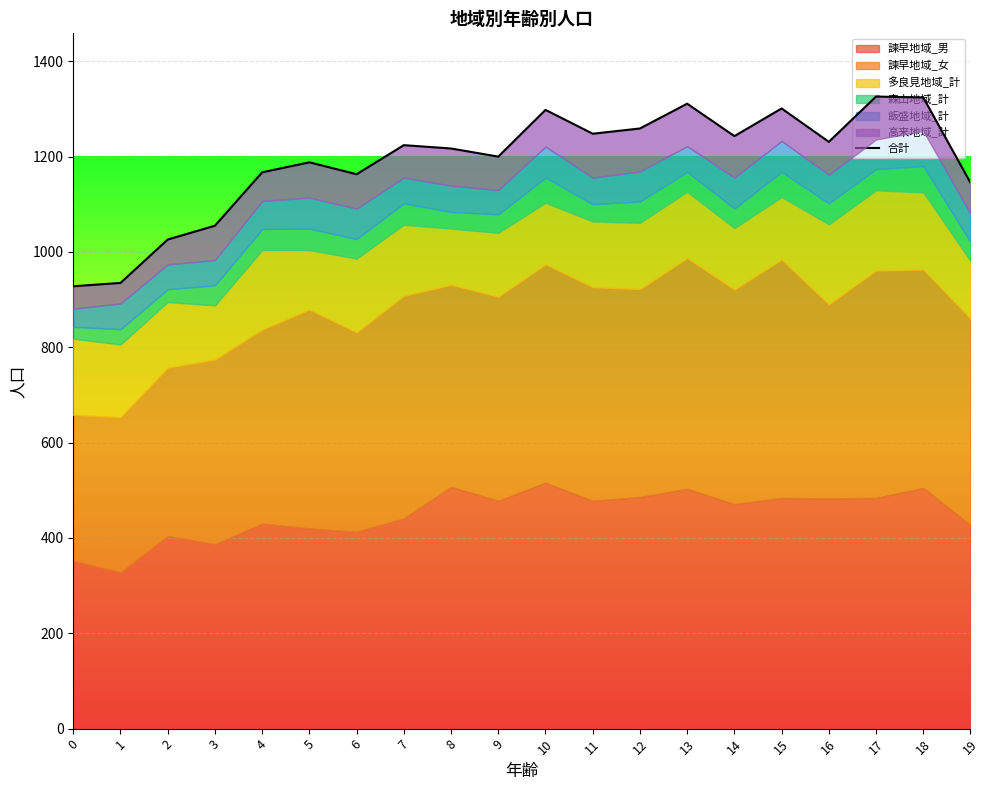

Approximately how many times larger is the value at 17 compared to 19?

1.2